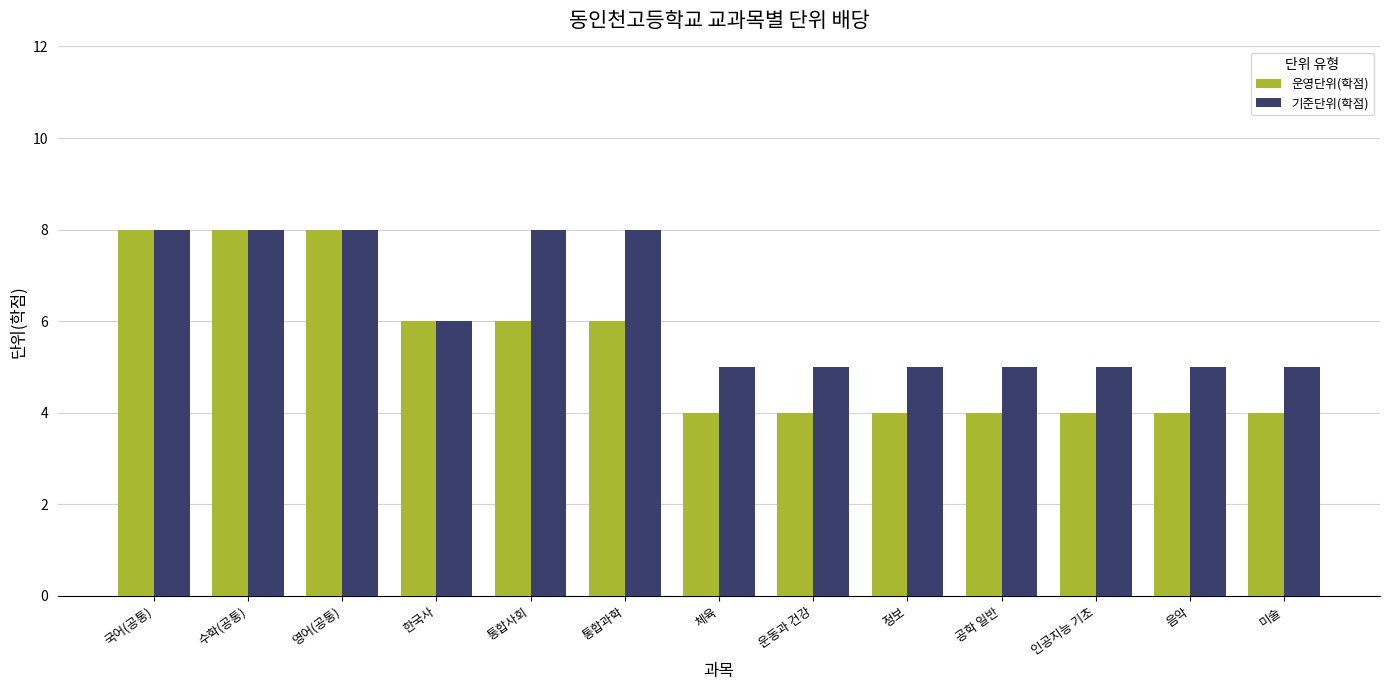

The 운영단위(학점) series shows 10 at 통합과학. True or false?

False